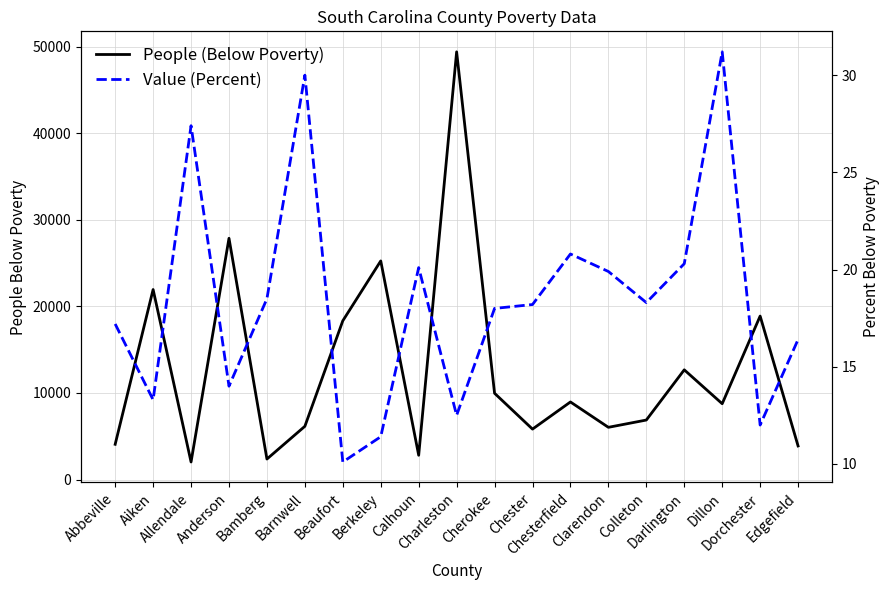

True or false: People (Below Poverty) and Value (Percent) cross at least once.

False